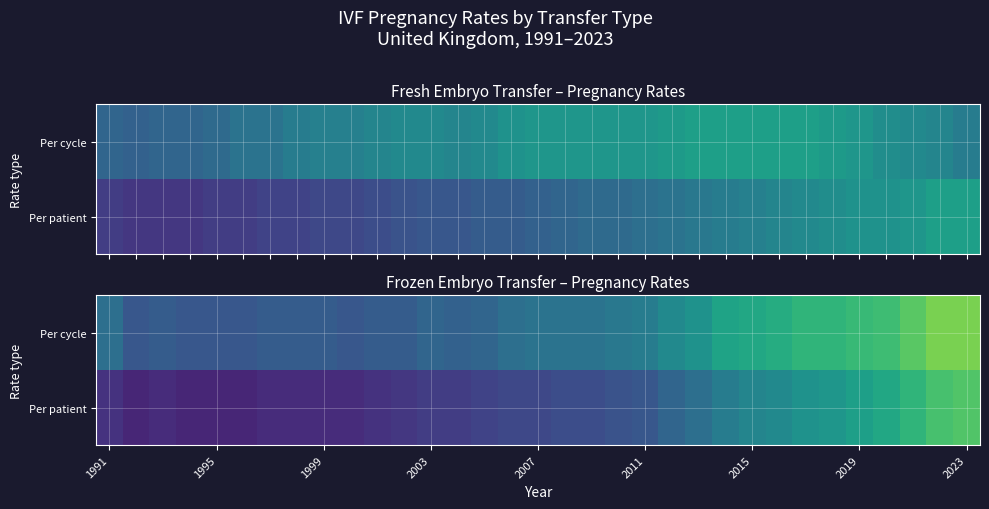

What is the smallest value displayed?

0.1